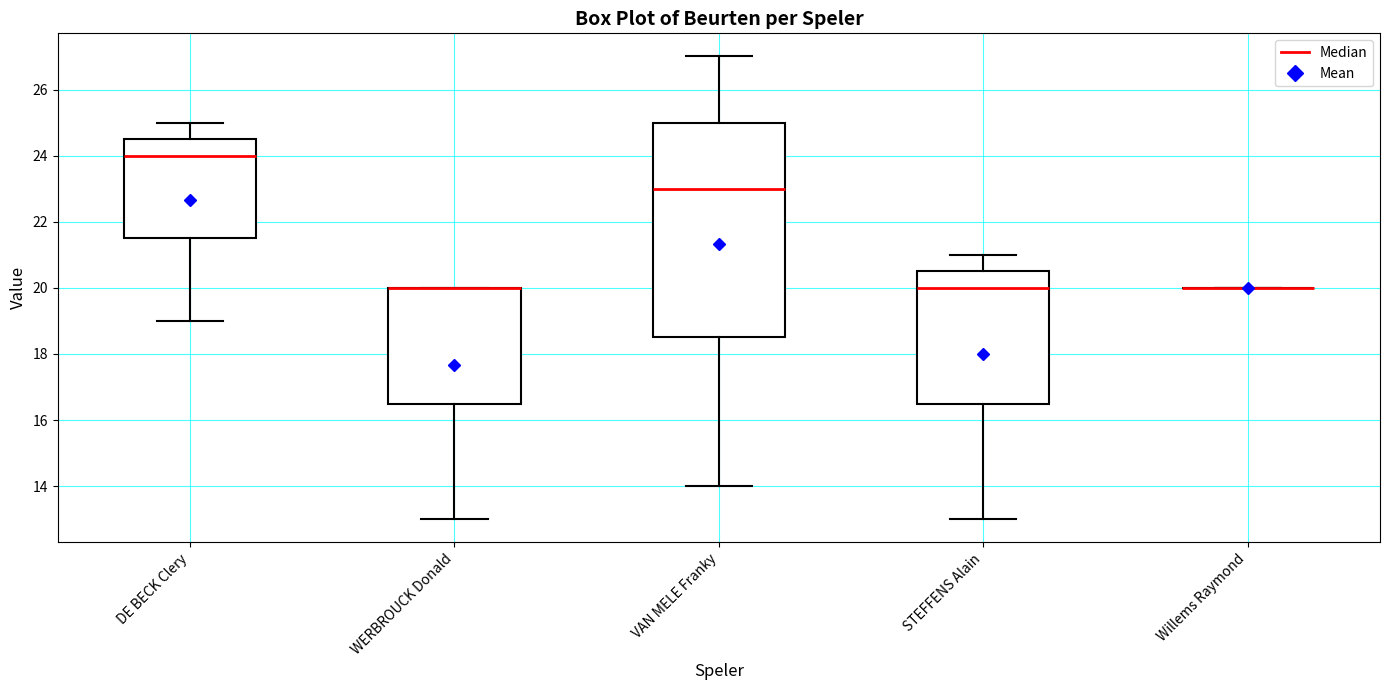

Which box is the tallest, from its lower edge to its upper edge?

VAN MELE Franky